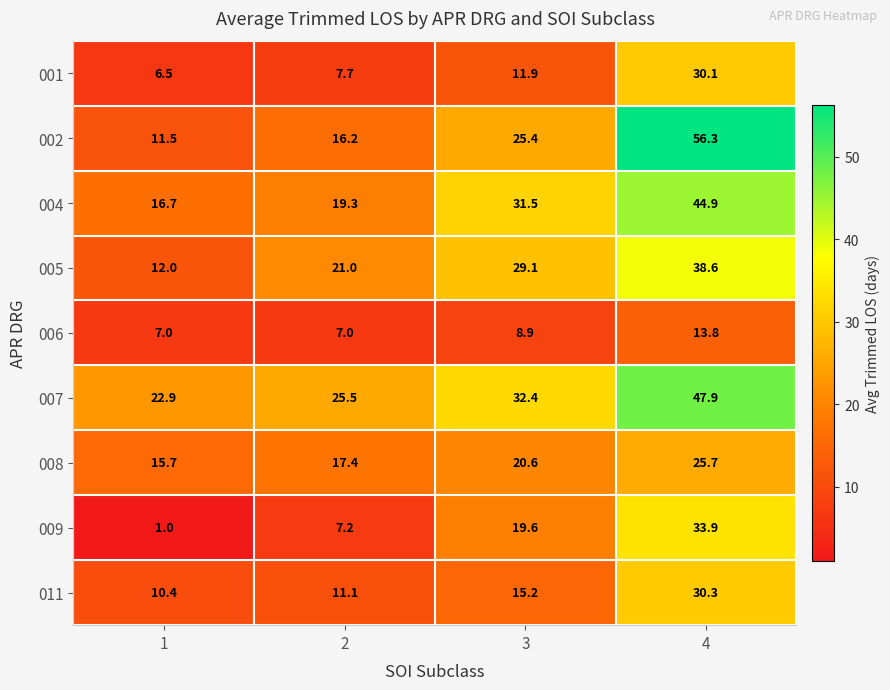

What is the spread (max minus min) of values at 4?

42.5